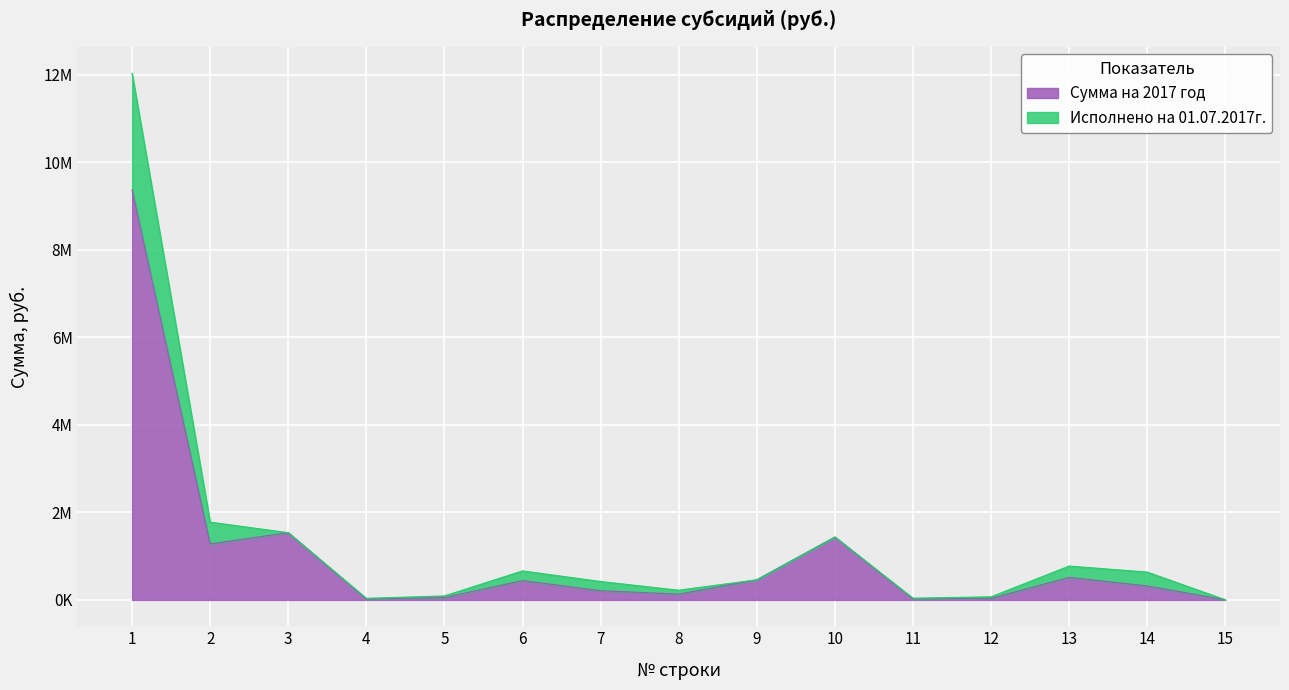

Is it true that the value at 12 is 35553.0?

True